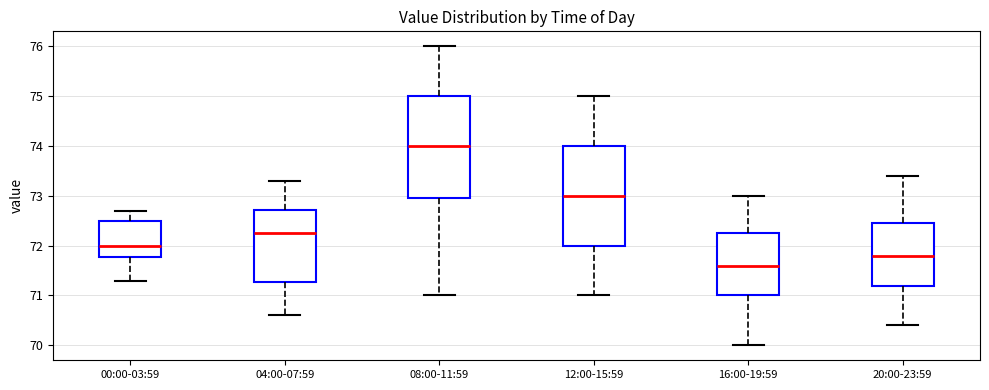

Which box's median line is the highest?

08:00-11:59